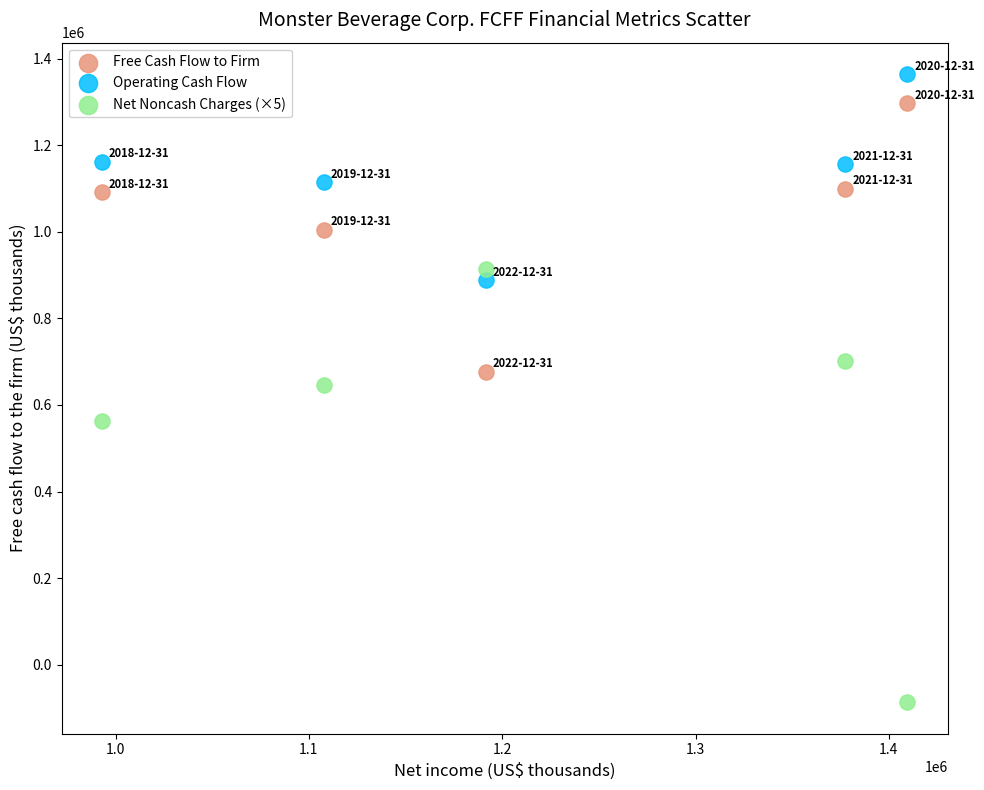

Which series reaches the maximum Y coordinate?

Operating Cash Flow